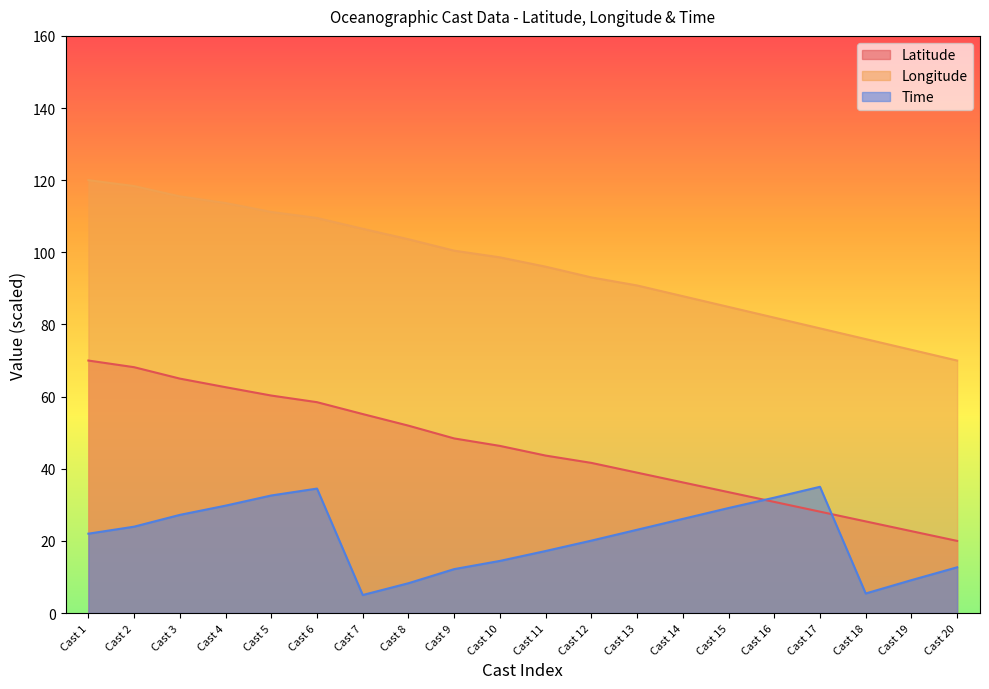

Rank the series by their average value, from highest to lowest.

Longitude, Latitude, Time